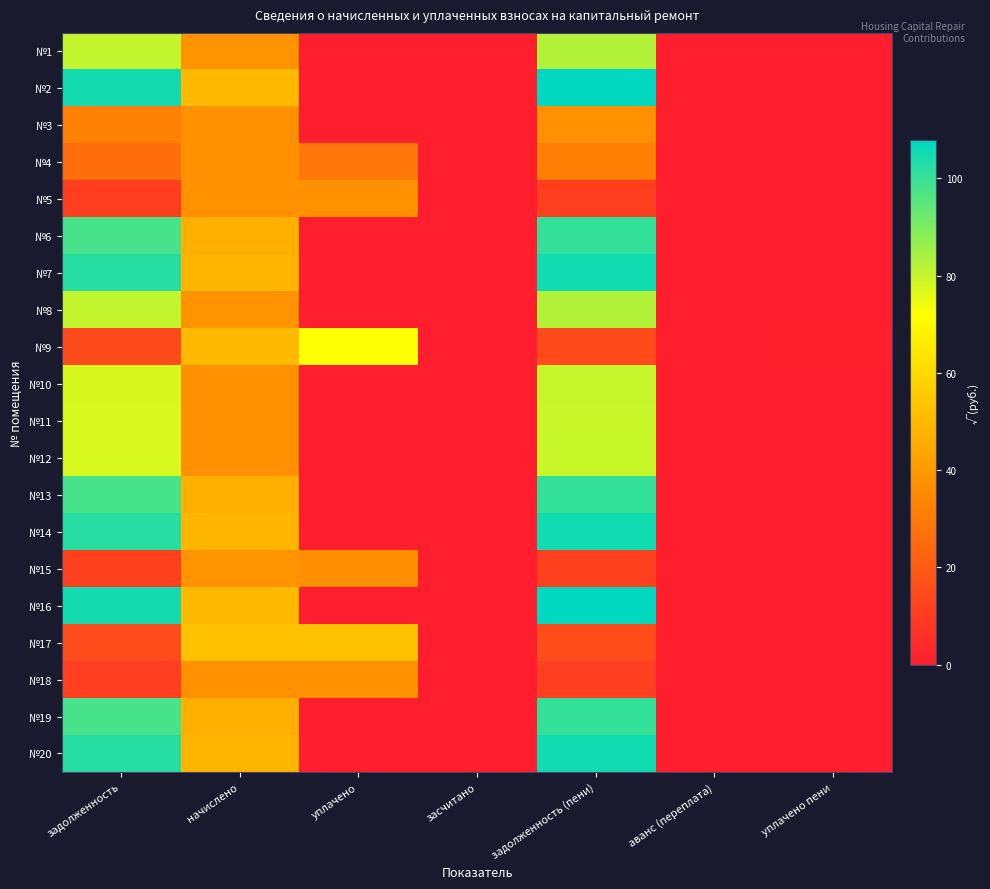

What is the greatest value displayed?

107.8